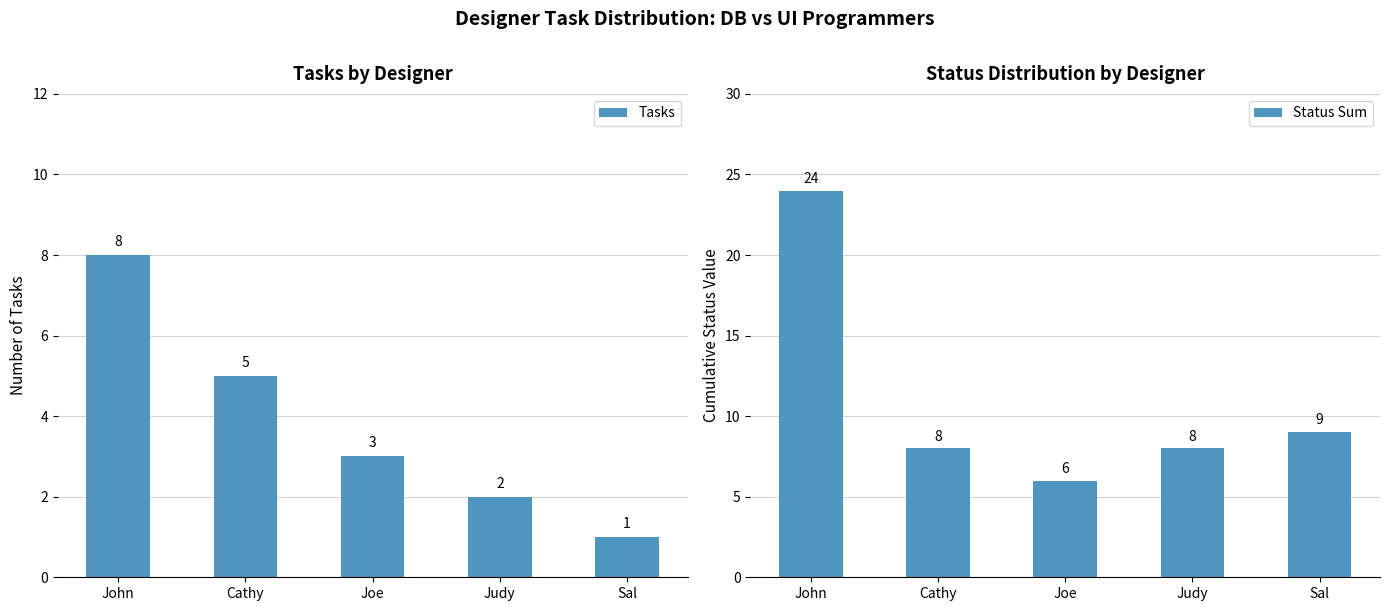

Which series changed the most between Cathy and Sal?

Tasks